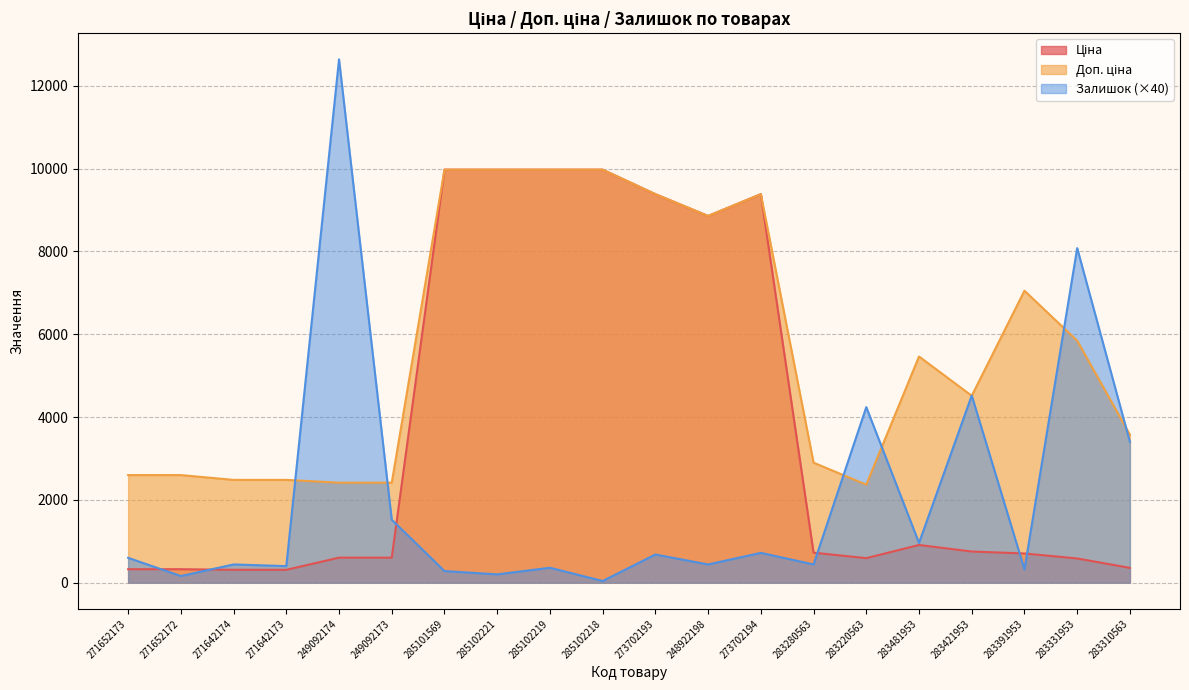

What is the maximum value shown in the chart?

12640.0